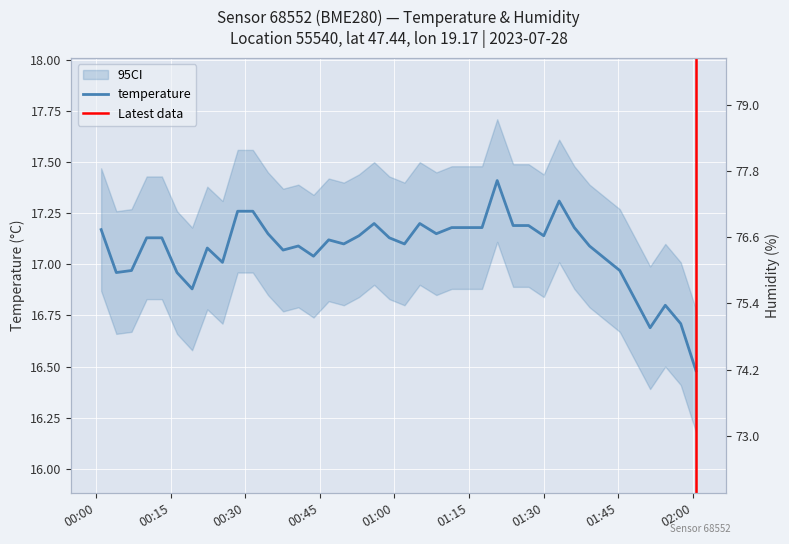

Rank the series by their maximum value, from lowest to highest.

temperature, humidity